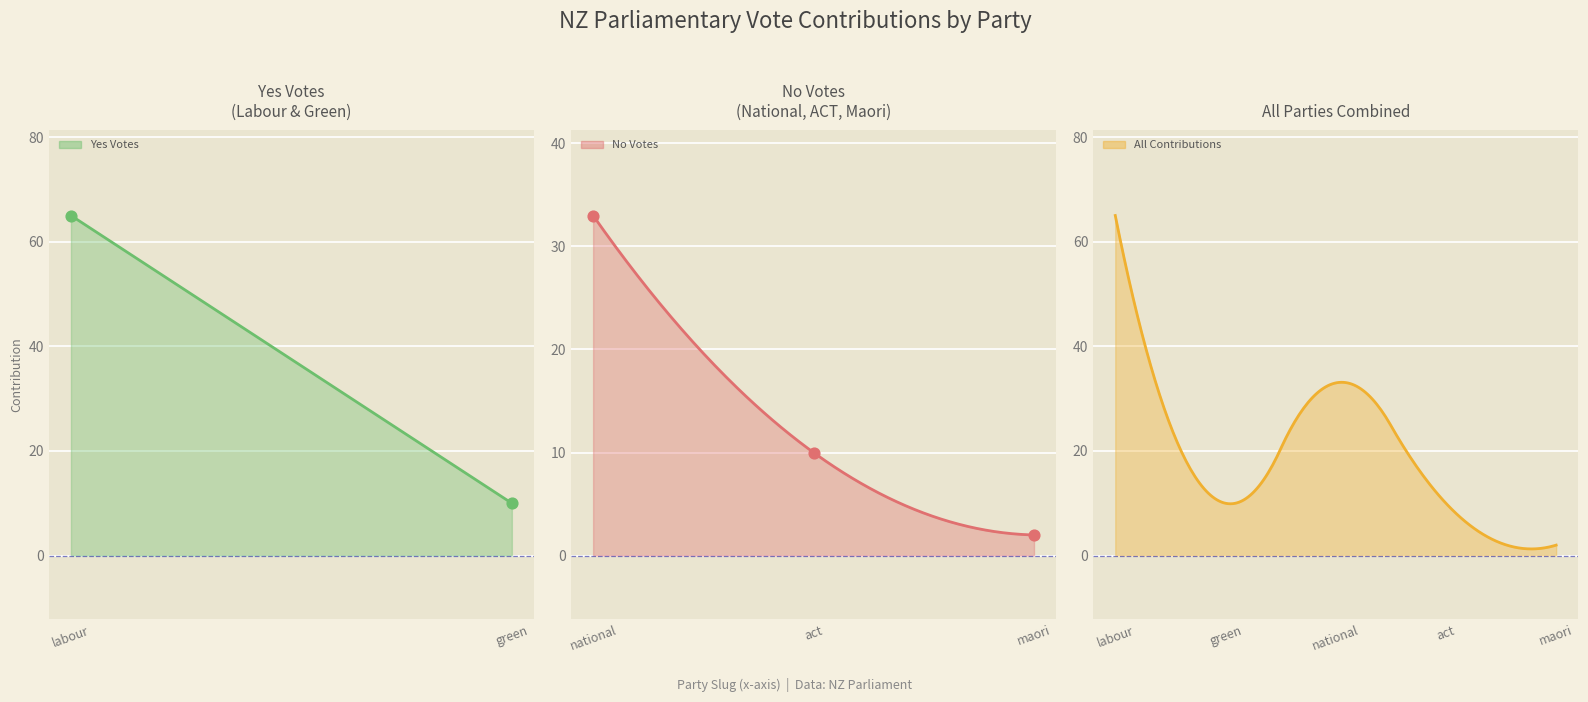

What is the ratio of the value at maori to the value at national?

0.1